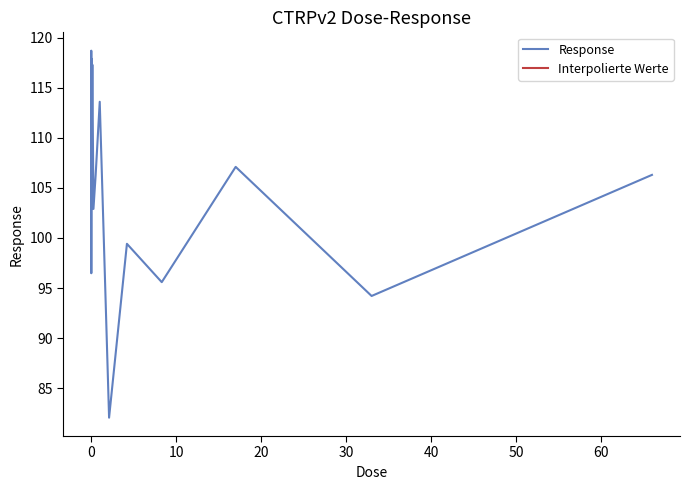

What is the minimum value for Response?

82.1